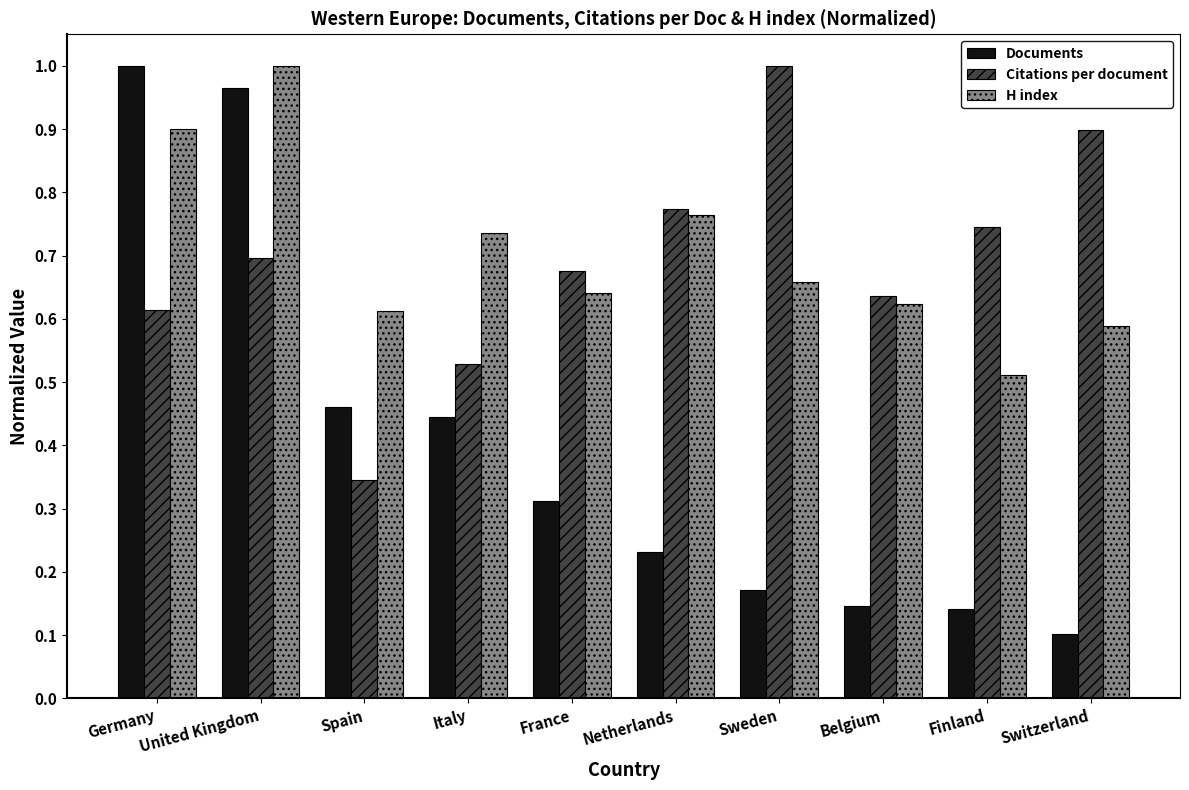

What is the sum of all Documents values?

4.0